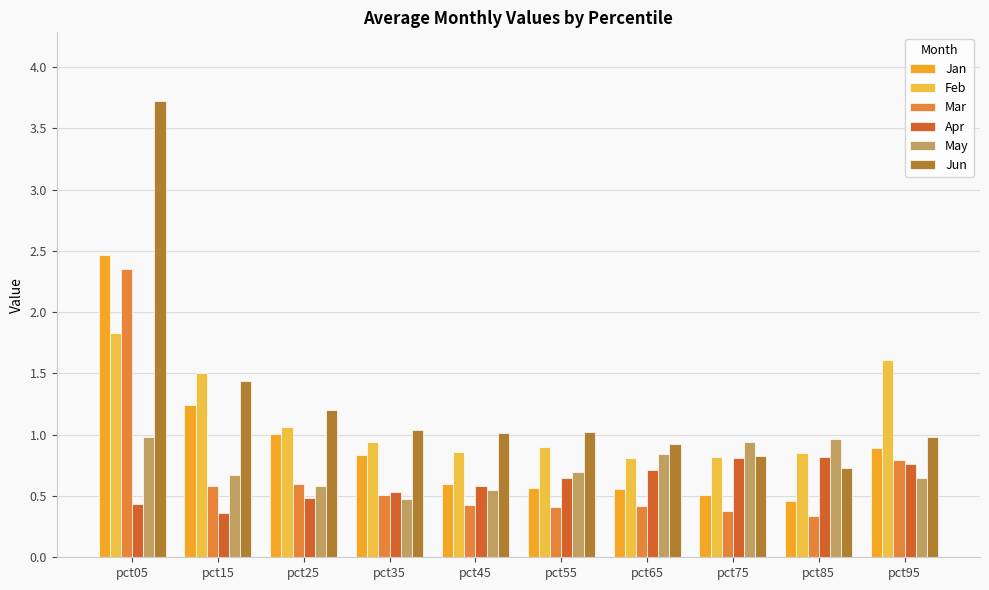

At how many categories does at least one series exceed 0?

10